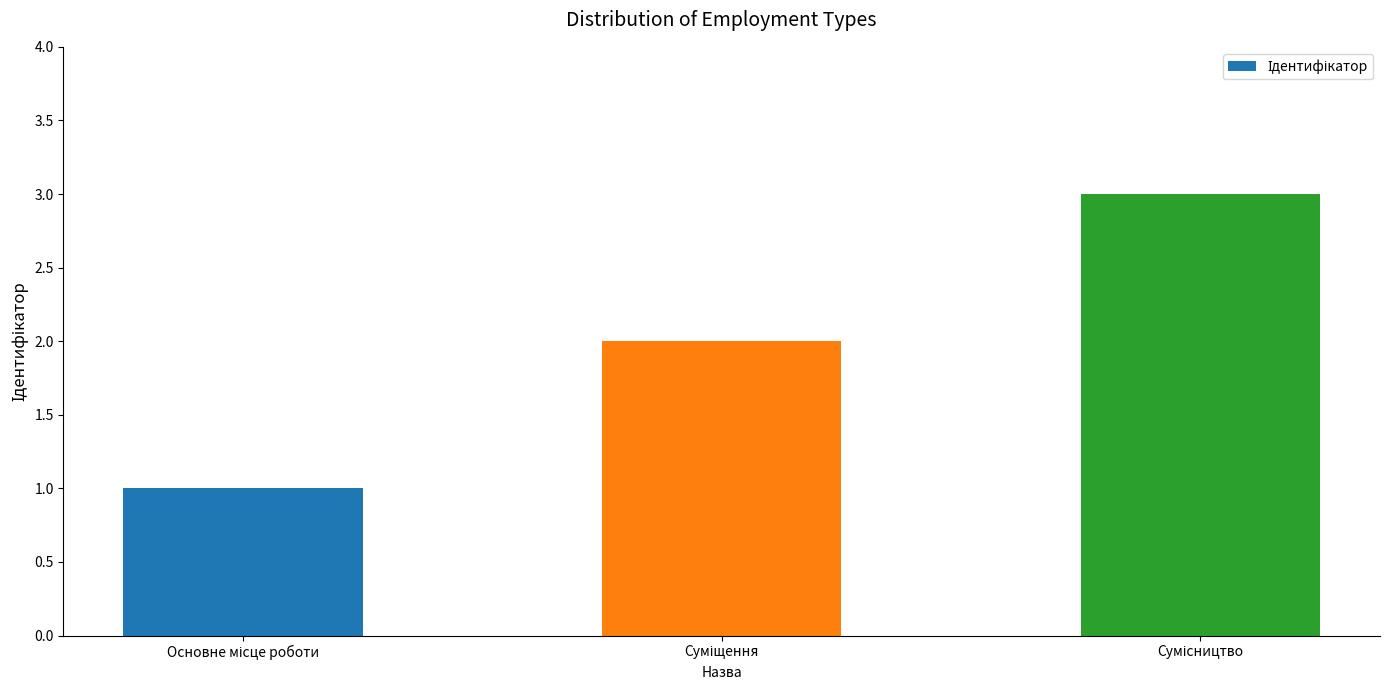

What is the sum of all values?

6